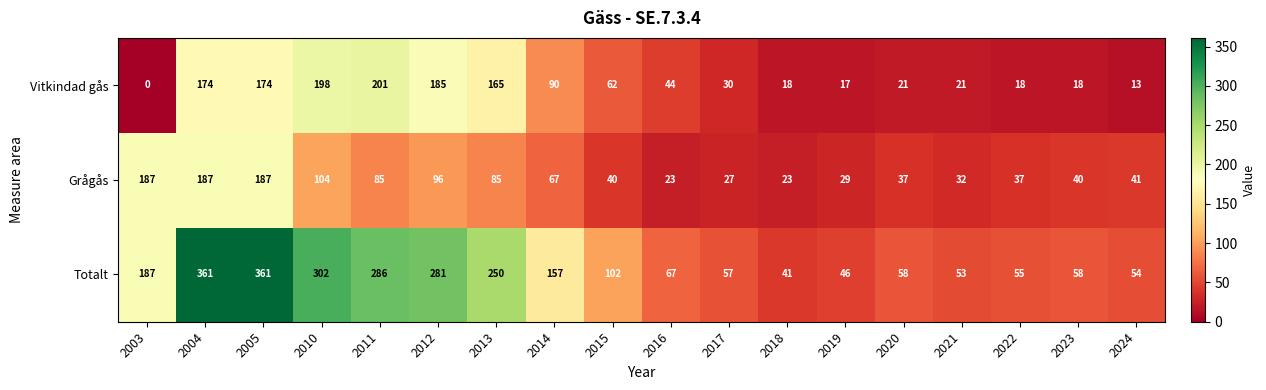

Between 2005 and 2024, which series saw the biggest shift?

Totalt